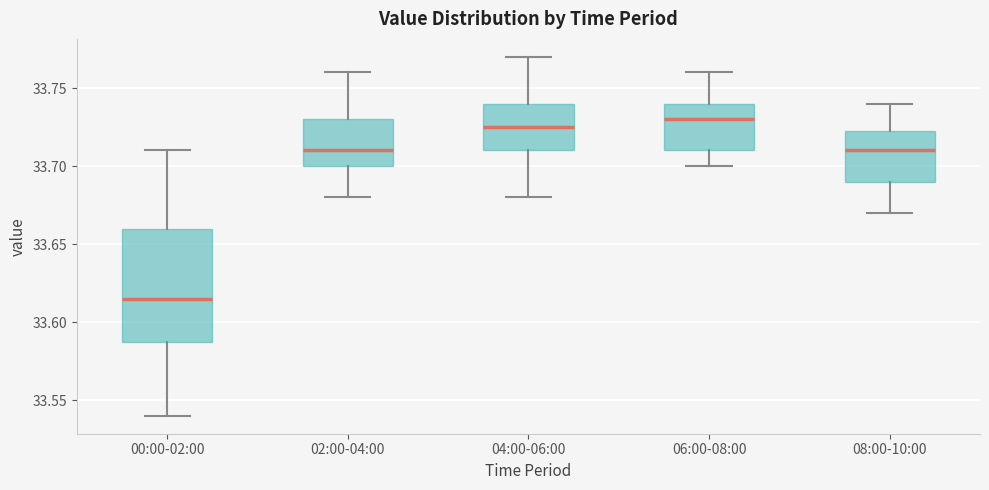

Where is the upper edge of the box for 00:00-02:00 on the y-axis? The values are not printed on the chart, so give them approximately, as read against the axis.

33.660